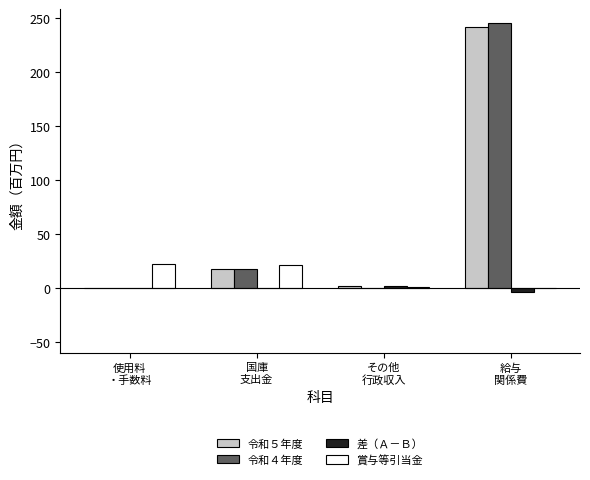

What is the sum of all 令和４年度 values?

263.8